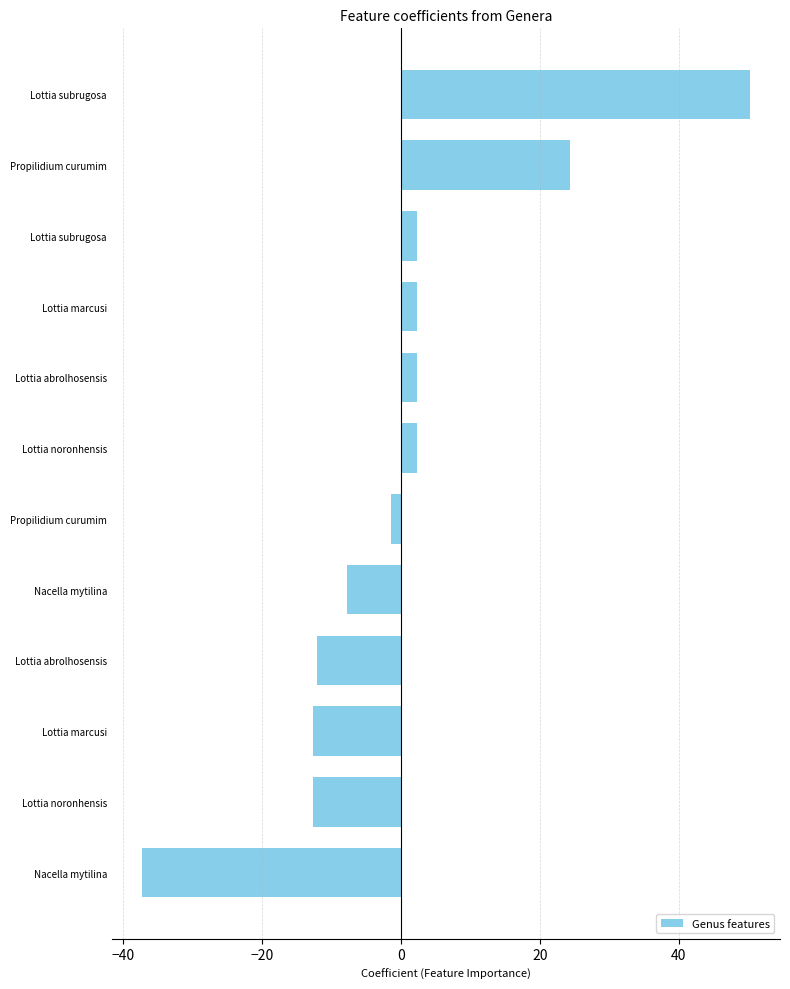

How many categories are shown in the chart?

12